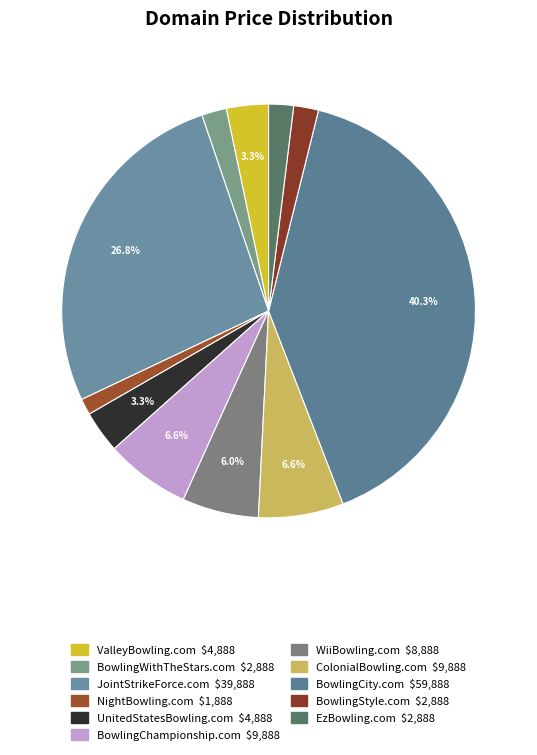

Count the number of slices in the pie.

11